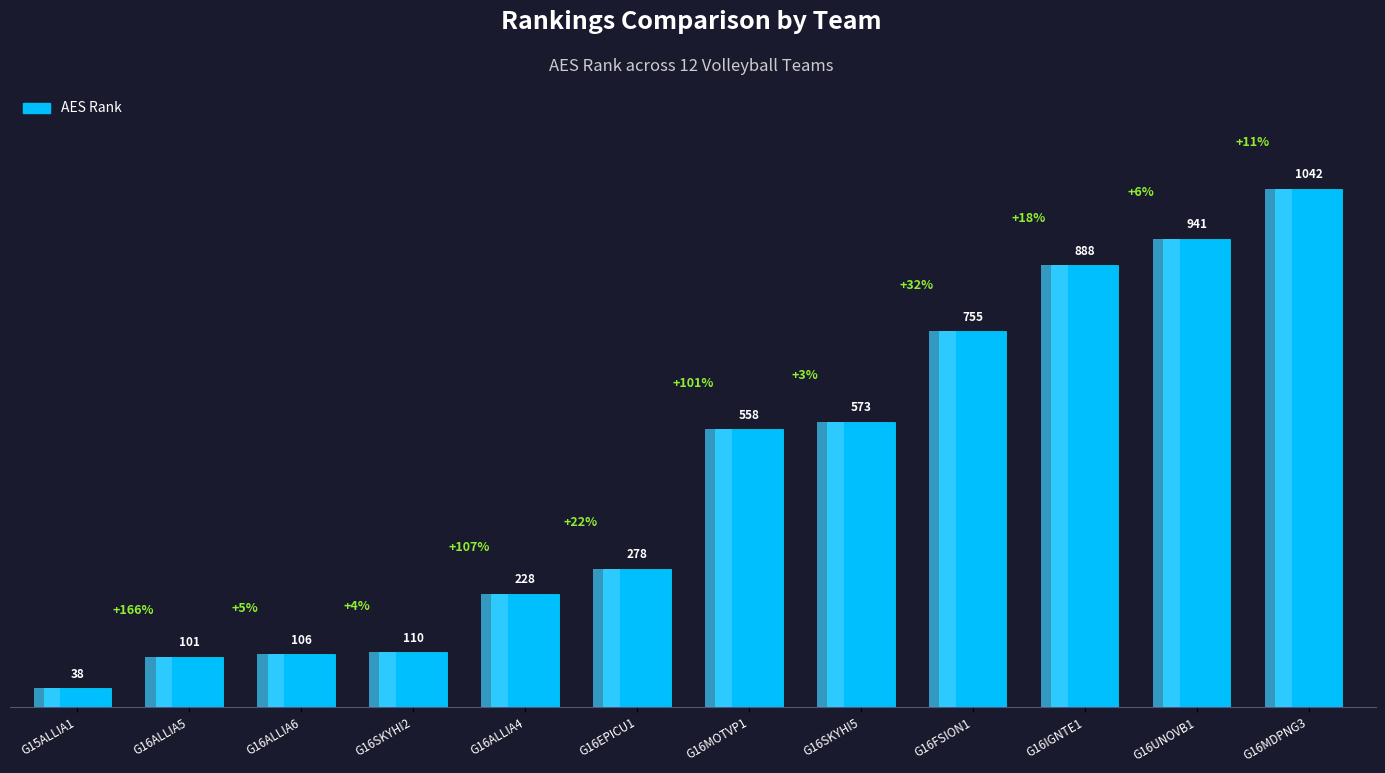

True or false: the data shows 38 at G15ALLIA1.

True